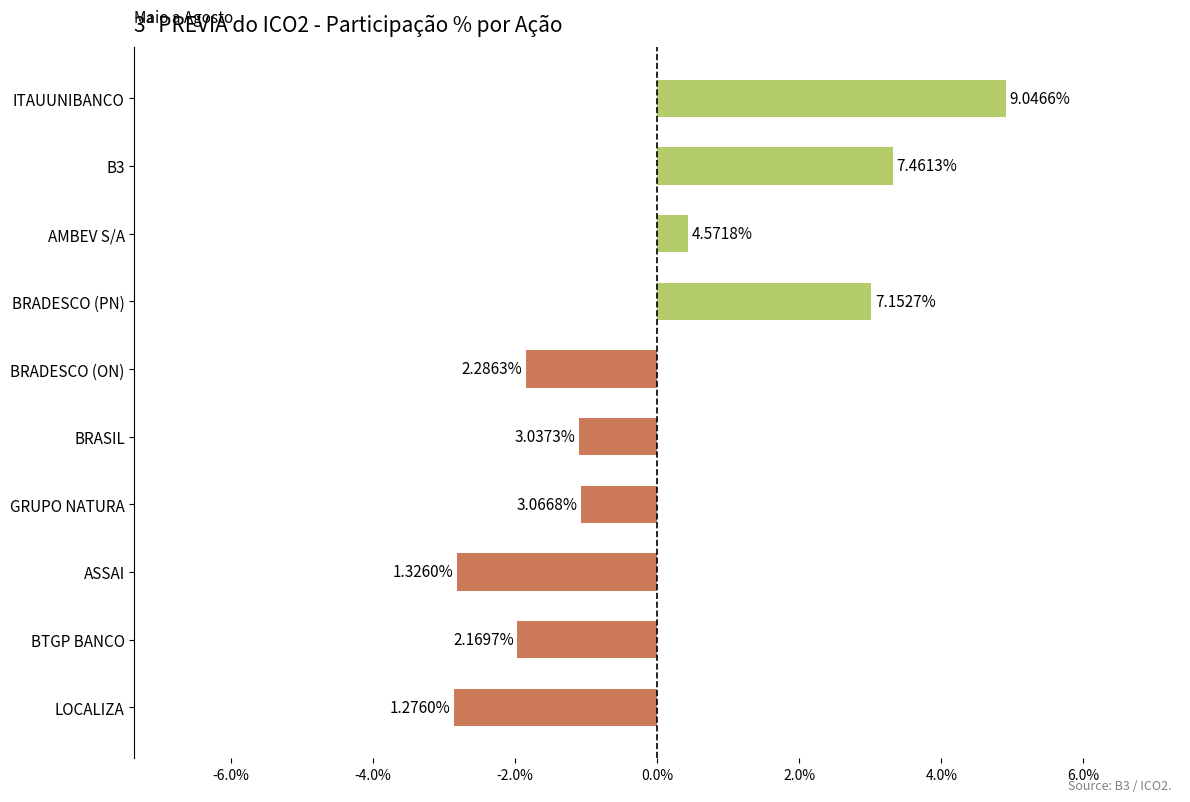

Does the chart contain any negative values?

Yes